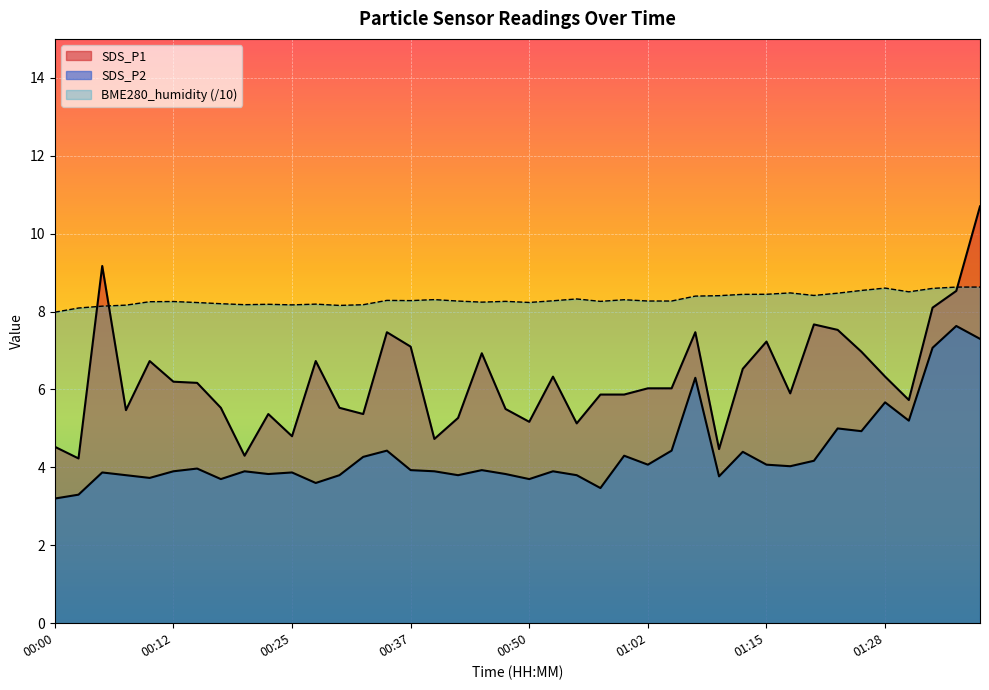

What is the average value of the SDS_P2 series?

4.3